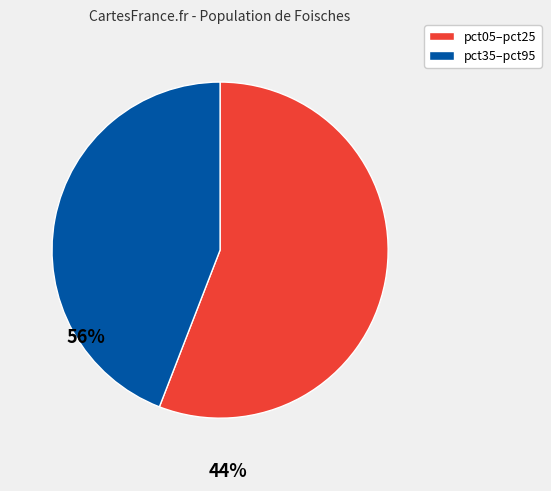

Does any single category account for the majority?

Yes